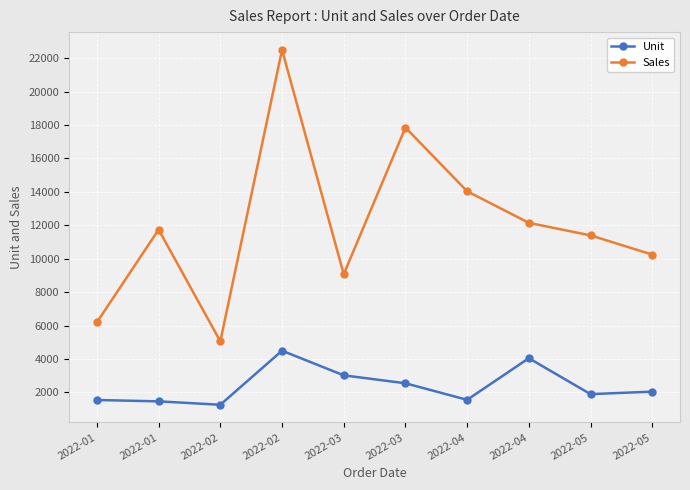

Reading left to right, extract all data points from this chart.

Unit: 1550	1468	1265	4500	3025	2550	1560	4050	1900	2050
Sales: 6200	11744	5060	22500	9075	17850	14040	12150	11400	10250